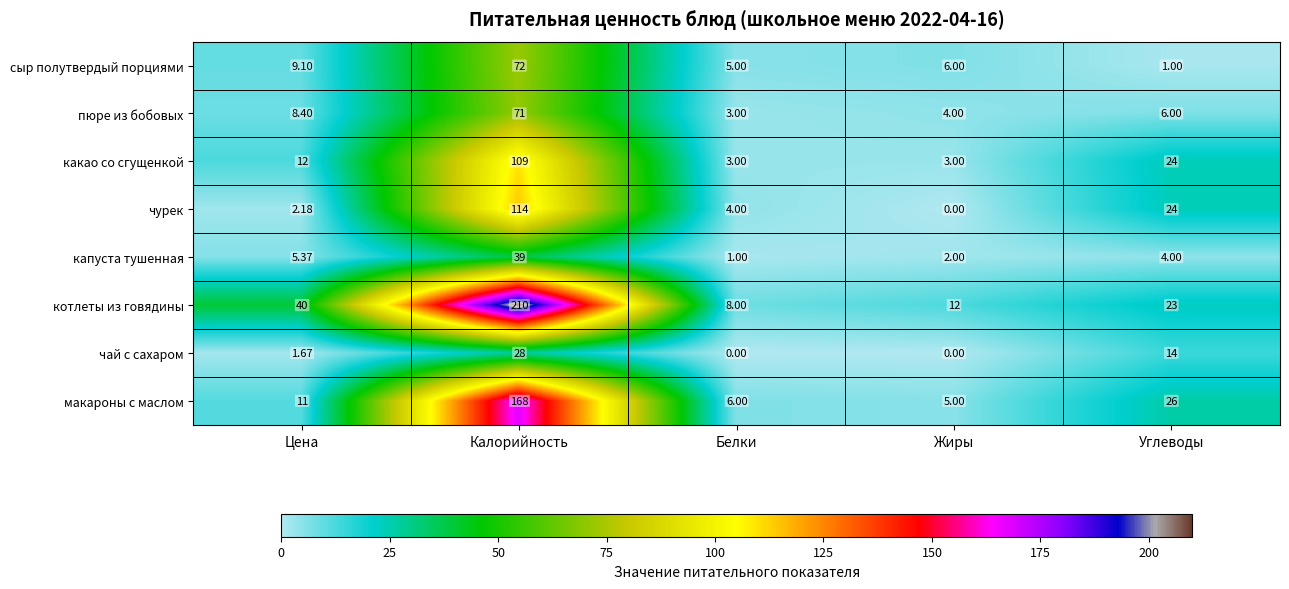

Which series has the largest range (max minus min)?

котлеты из говядины